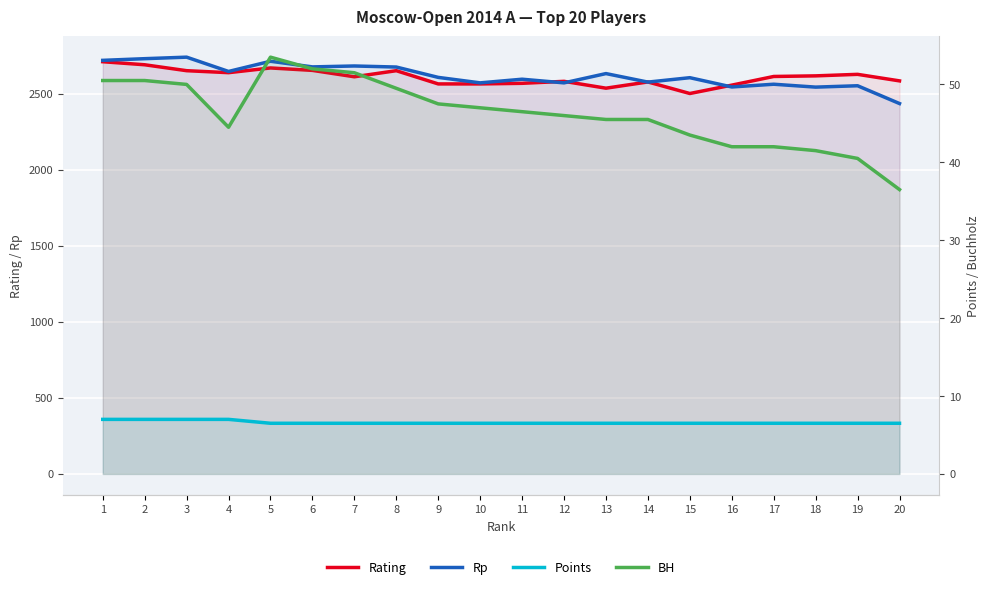

Is it true that BH equals 50.5 at 1?

True